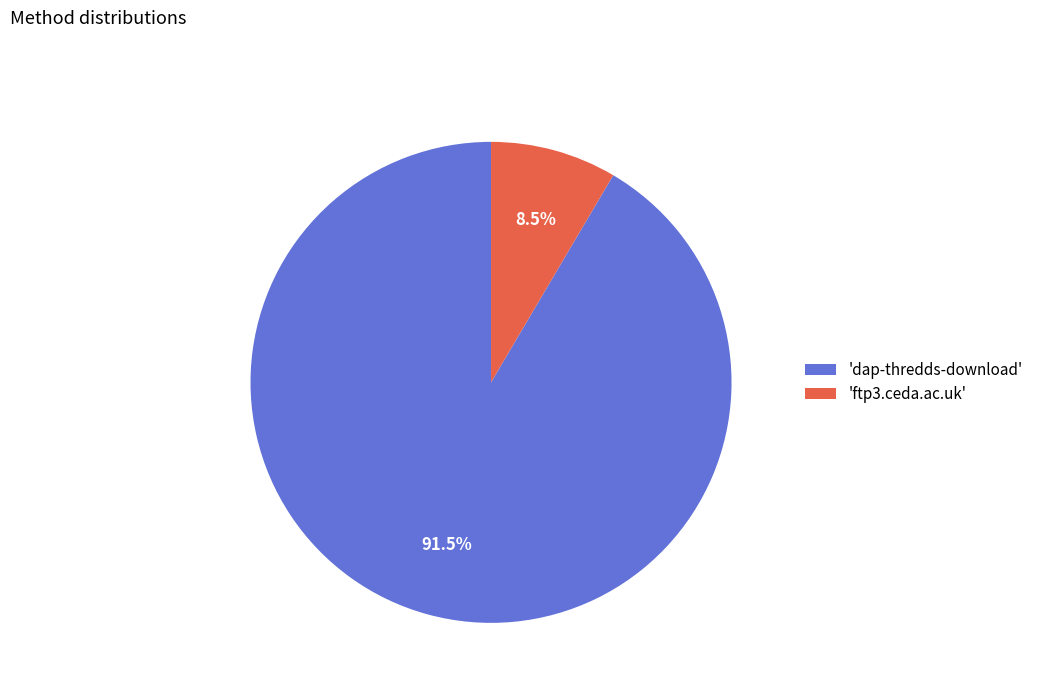

Which category has the smallest portion of the pie?

'ftp3.ceda.ac.uk'